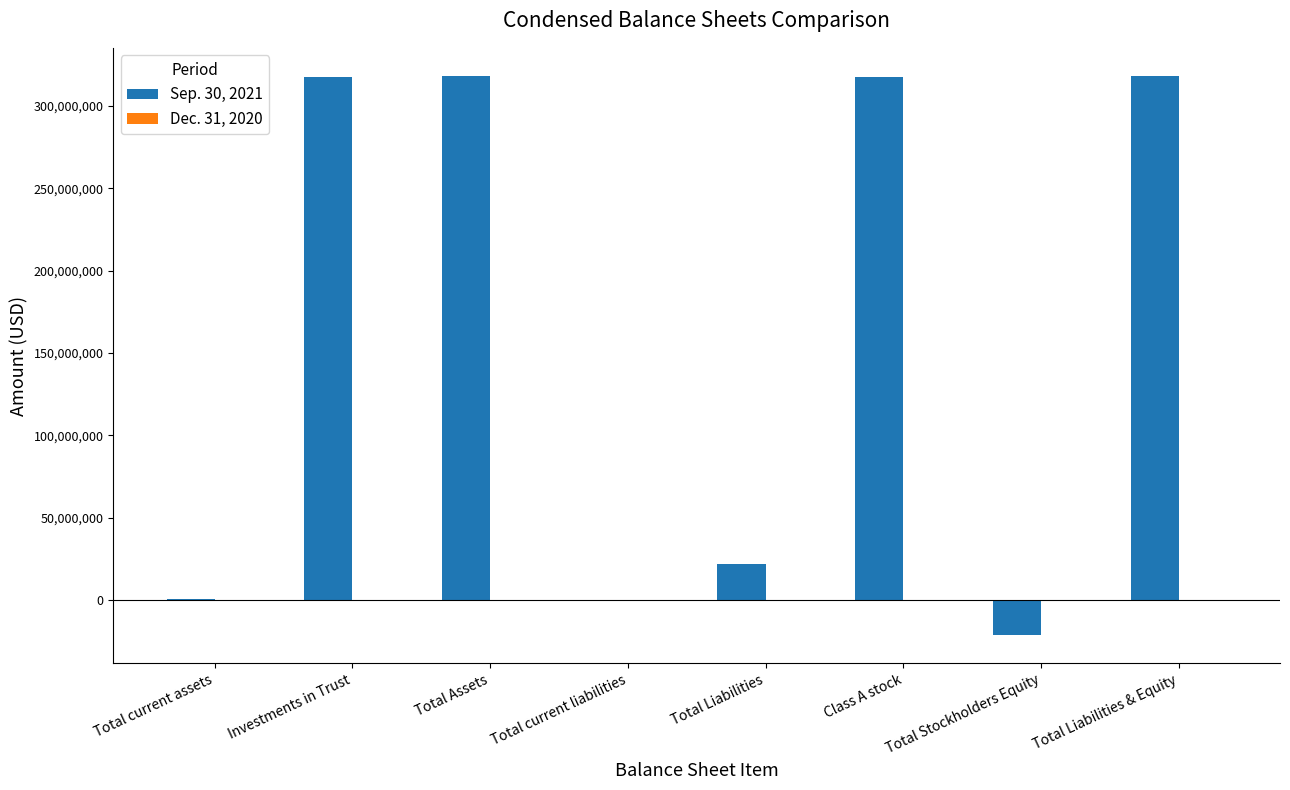

Which series has the largest total across all categories?

Sep. 30, 2021